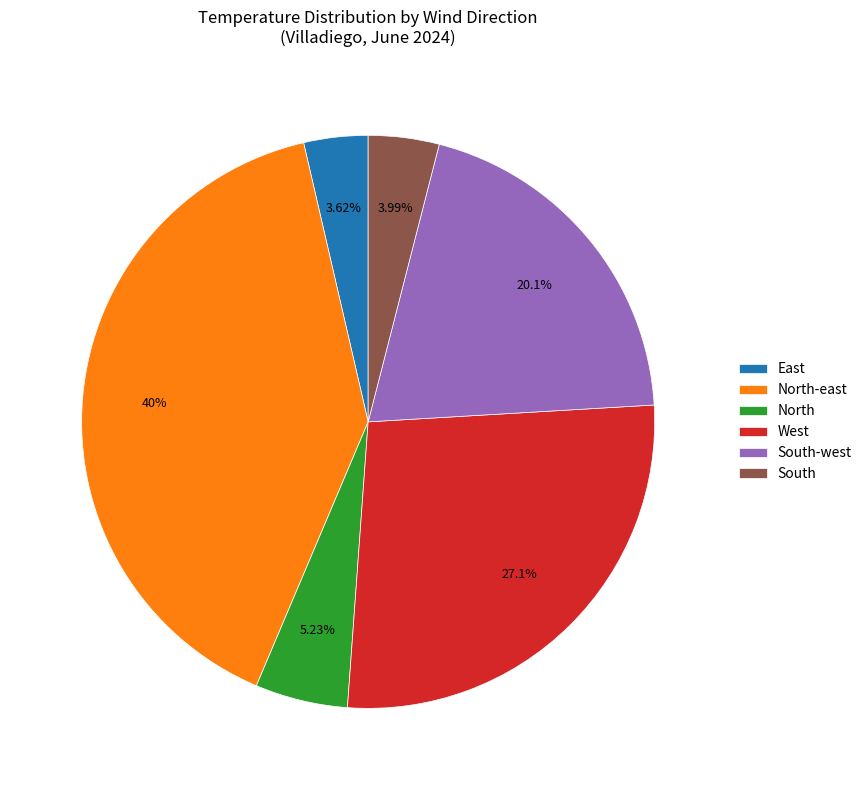

Count the number of slices in the pie.

6